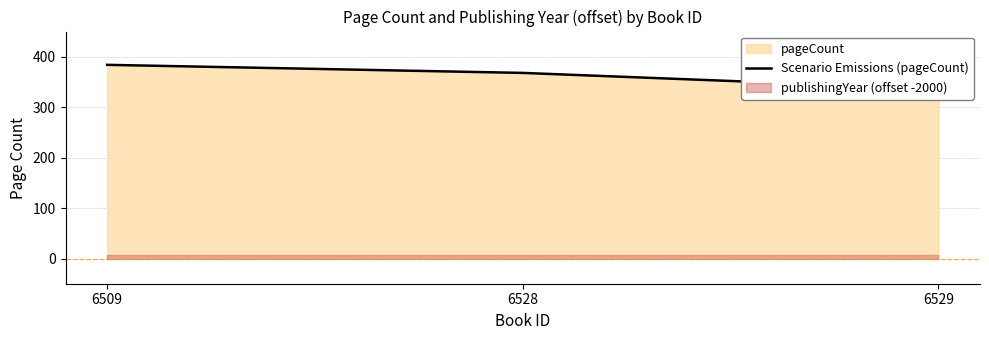

What is the value of the 1st point from the left?

384